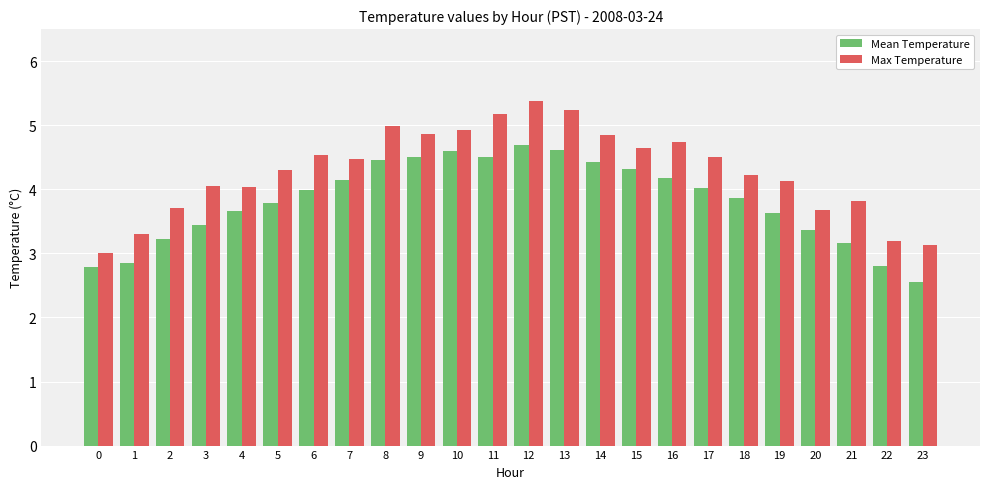

Is the value of Max Temperature at 20 greater than the value of Mean Temperature at 7?

No